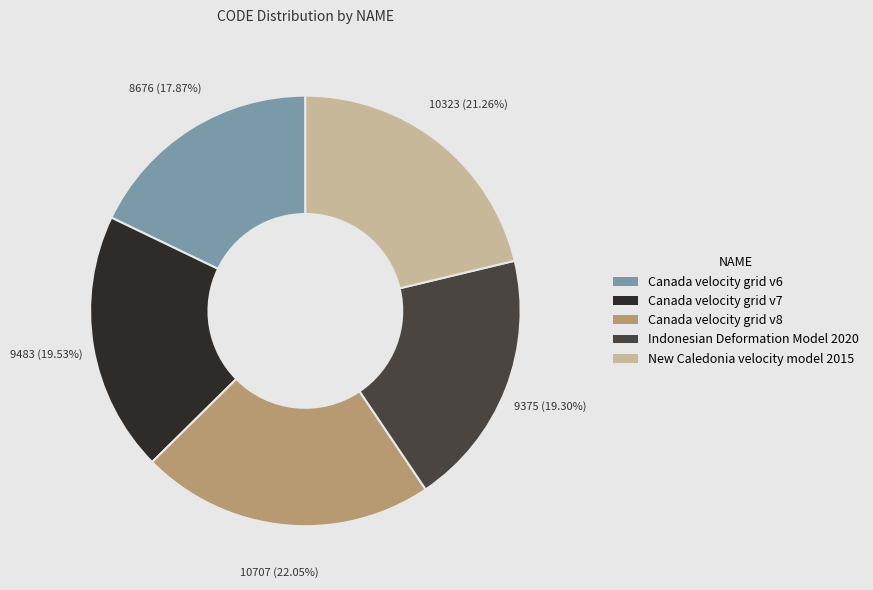

Does Indonesian Deformation Model 2020 represent more than half of the total?

No